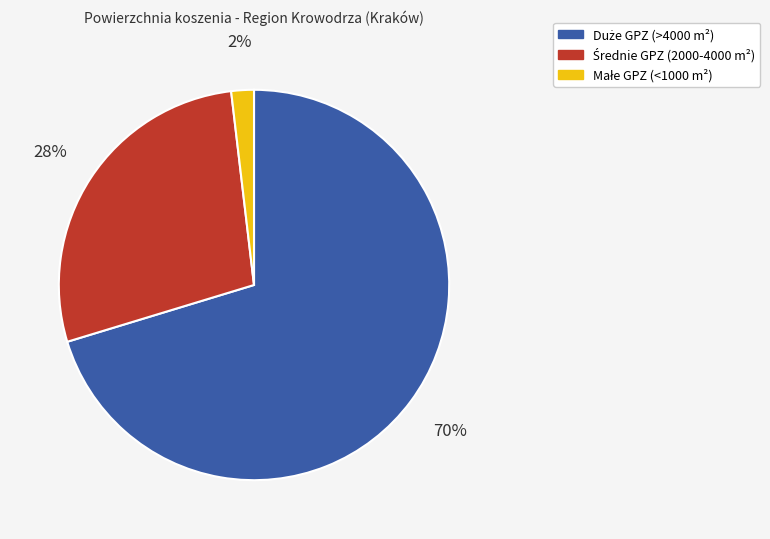

To the nearest percent, what is the difference between the largest and smallest slice percentages?

68%